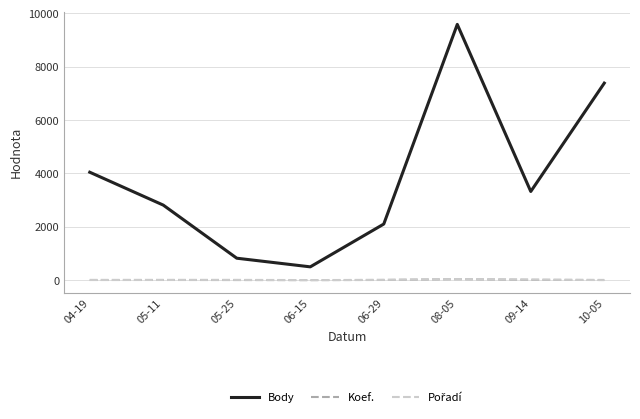

Is this an area chart (filled region under the line)?

No